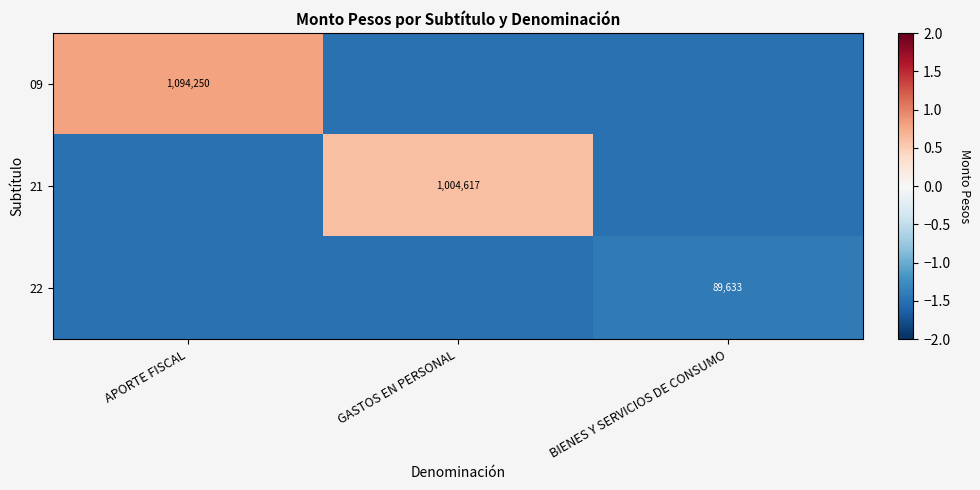

The 09 series shows 484347.2 at APORTE FISCAL. True or false?

False